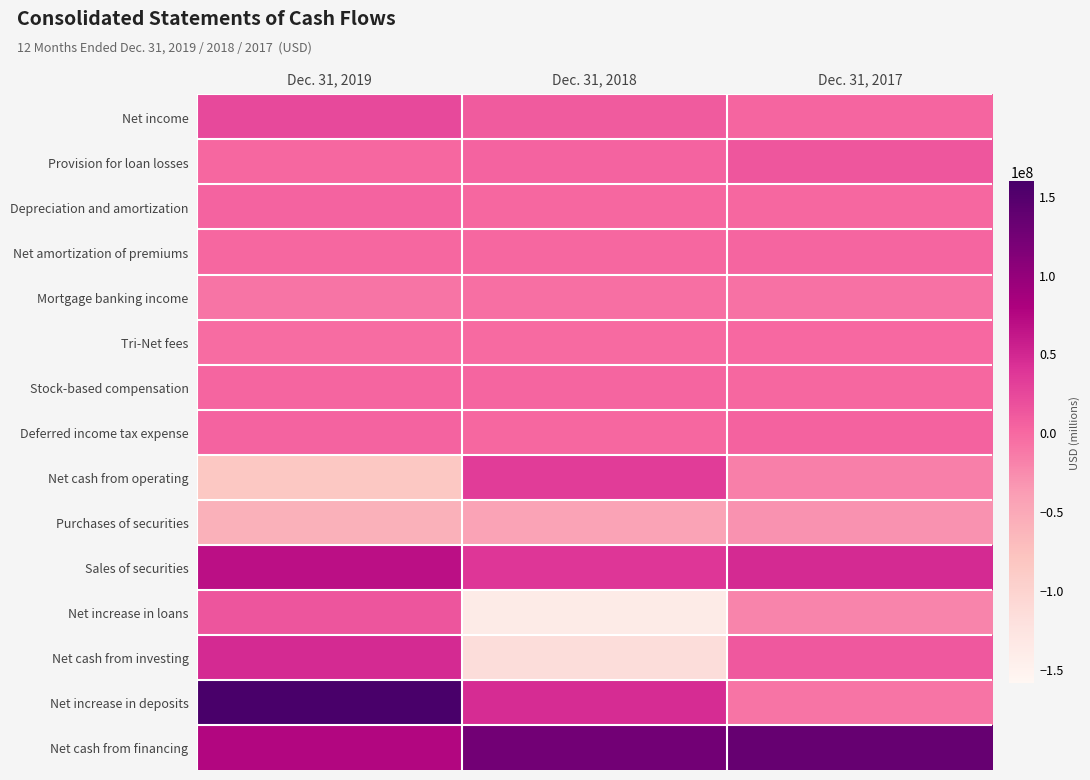

Reading right to left, extract all data points from this chart.

Net income: Dec. 31, 2017=1501000	Dec. 31, 2018=9655000	Dec. 31, 2019=22422000
Provision for loan losses: Dec. 31, 2017=12870000	Dec. 31, 2018=2842000	Dec. 31, 2019=761000
Depreciation and amortization: Dec. 31, 2017=450000	Dec. 31, 2018=1028000	Dec. 31, 2019=2883000
Net amortization of premiums: Dec. 31, 2017=1259000	Dec. 31, 2018=1007000	Dec. 31, 2019=807000
Mortgage banking income: Dec. 31, 2017=-6238000	Dec. 31, 2018=-5653000	Dec. 31, 2019=-9467000
Tri-Net fees: Dec. 31, 2017=-1002000	Dec. 31, 2018=-1503000	Dec. 31, 2019=-2785000
Stock-based compensation: Dec. 31, 2017=1061000	Dec. 31, 2018=2079000	Dec. 31, 2019=1262000
Deferred income tax expense: Dec. 31, 2017=4385000	Dec. 31, 2018=1175000	Dec. 31, 2019=2585000
Net cash from operating: Dec. 31, 2017=-16614000	Dec. 31, 2018=33585000	Dec. 31, 2019=-84688000
Purchases of securities: Dec. 31, 2017=-30525000	Dec. 31, 2018=-44787000	Dec. 31, 2019=-59473000
Sales of securities: Dec. 31, 2017=46762000	Dec. 31, 2018=38322000	Dec. 31, 2019=68068000
Net increase in loans: Dec. 31, 2017=-20916000	Dec. 31, 2018=-139124000	Dec. 31, 2019=13782000
Net cash from investing: Dec. 31, 2017=11863000	Dec. 31, 2018=-115131000	Dec. 31, 2019=47290000
Net increase in deposits: Dec. 31, 2017=-8857000	Dec. 31, 2018=45622000	Dec. 31, 2019=159443000
Net cash from financing: Dec. 31, 2017=135000000	Dec. 31, 2018=125000000	Dec. 31, 2019=75000000